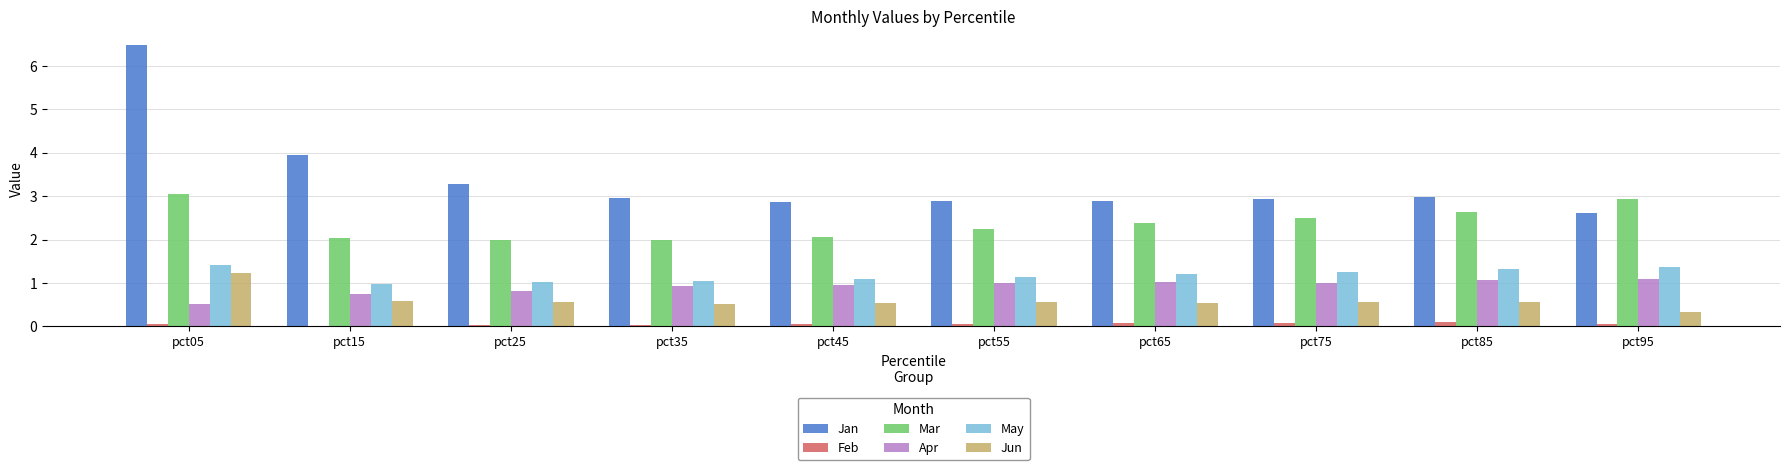

Read the Mar value at pct05.

3.0